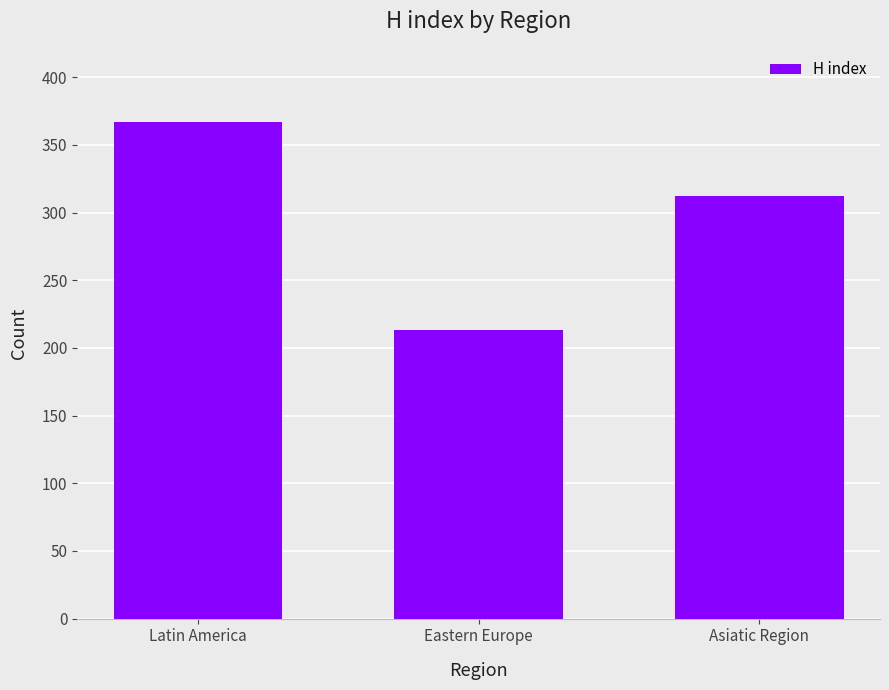

Rank the categories by value from highest to lowest.

Latin America, Asiatic Region, Eastern Europe